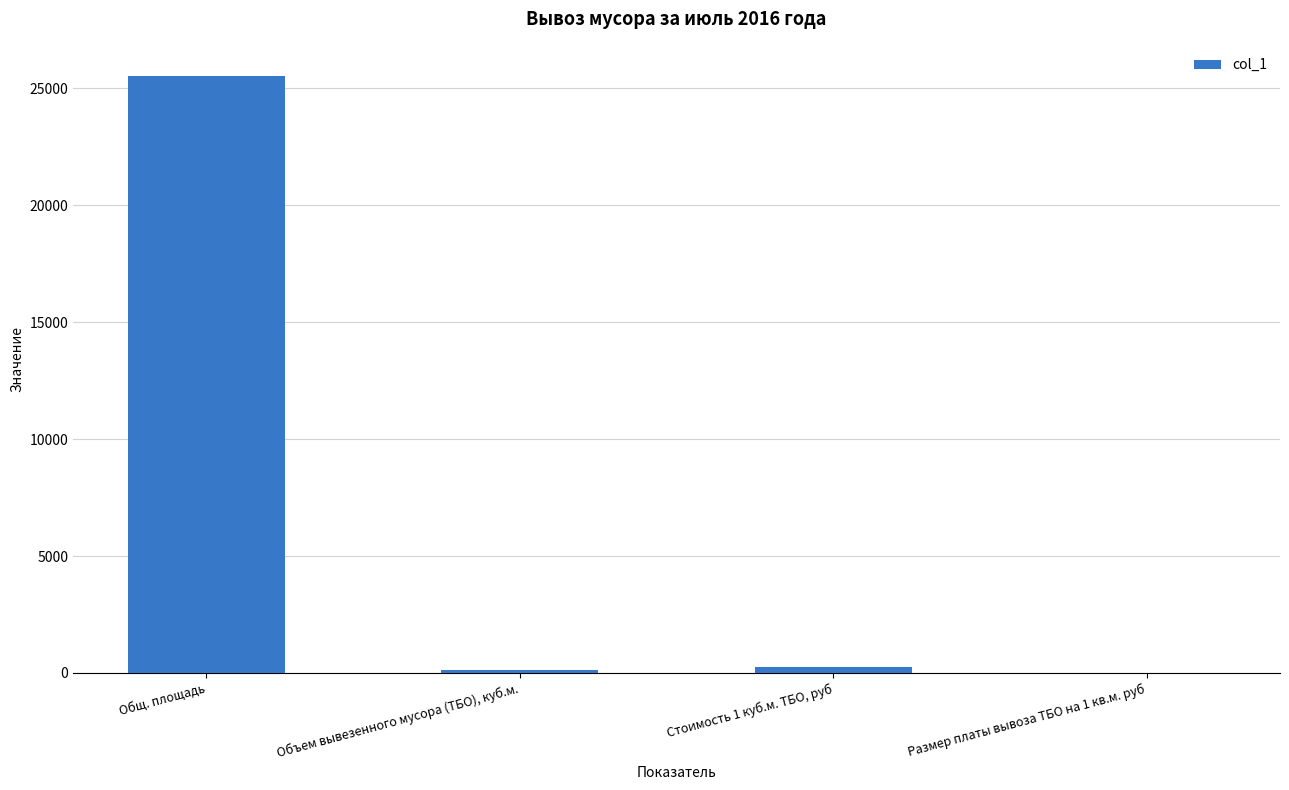

True or false: the data shows 25541.2 at Общ. площадь.

True